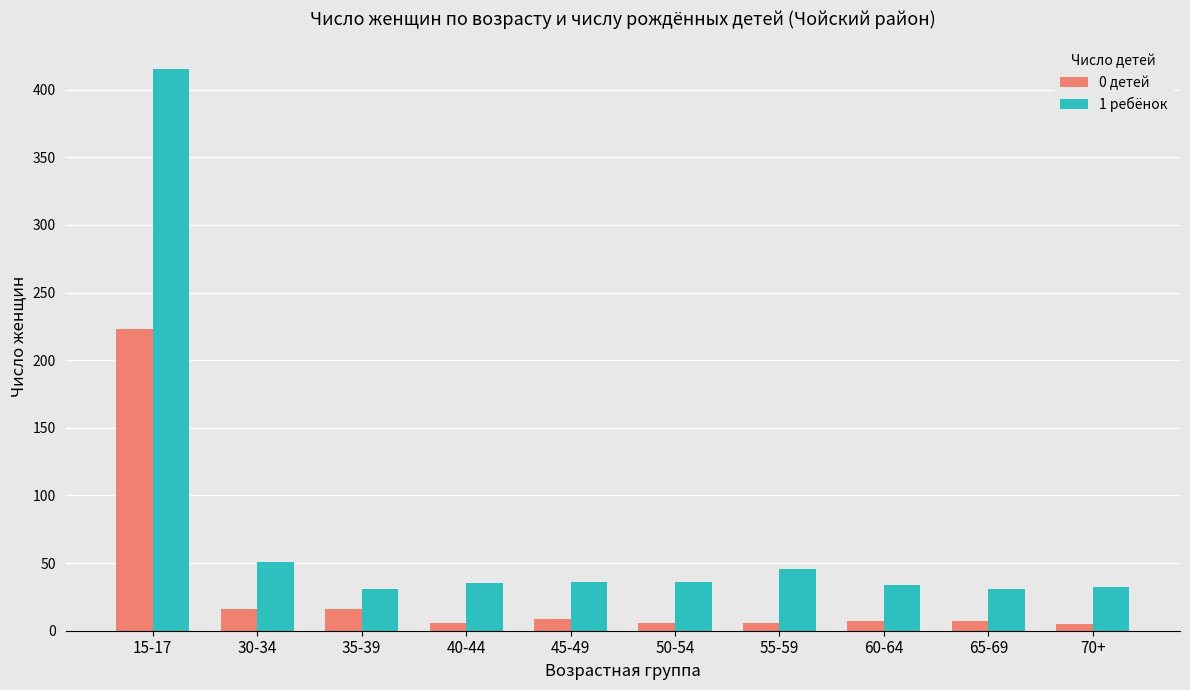

What is the sum of the 1 ребёнок values at 65-69 and 30-34?

82